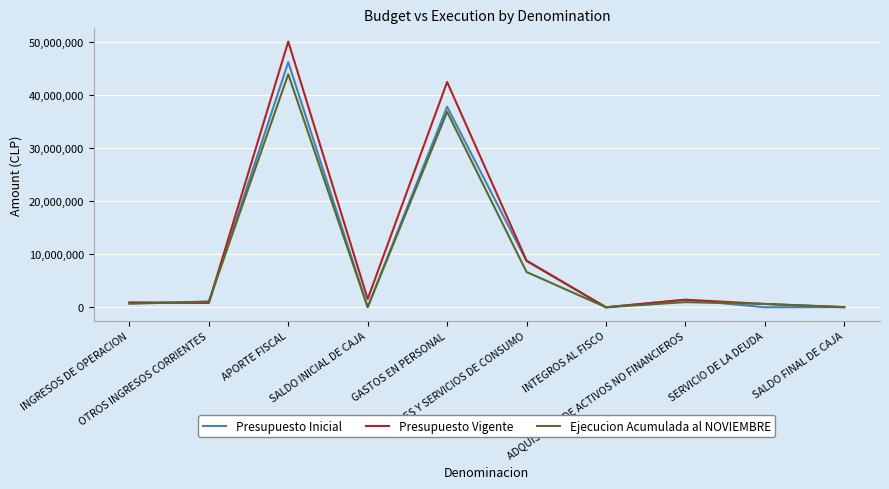

Which series has the widest spread of values?

Presupuesto Vigente